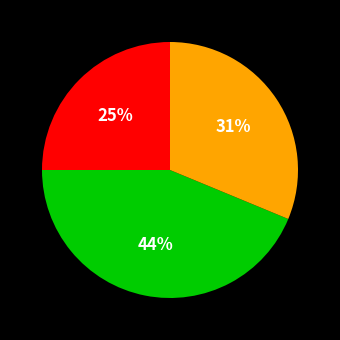

Does any single category account for the majority?

No